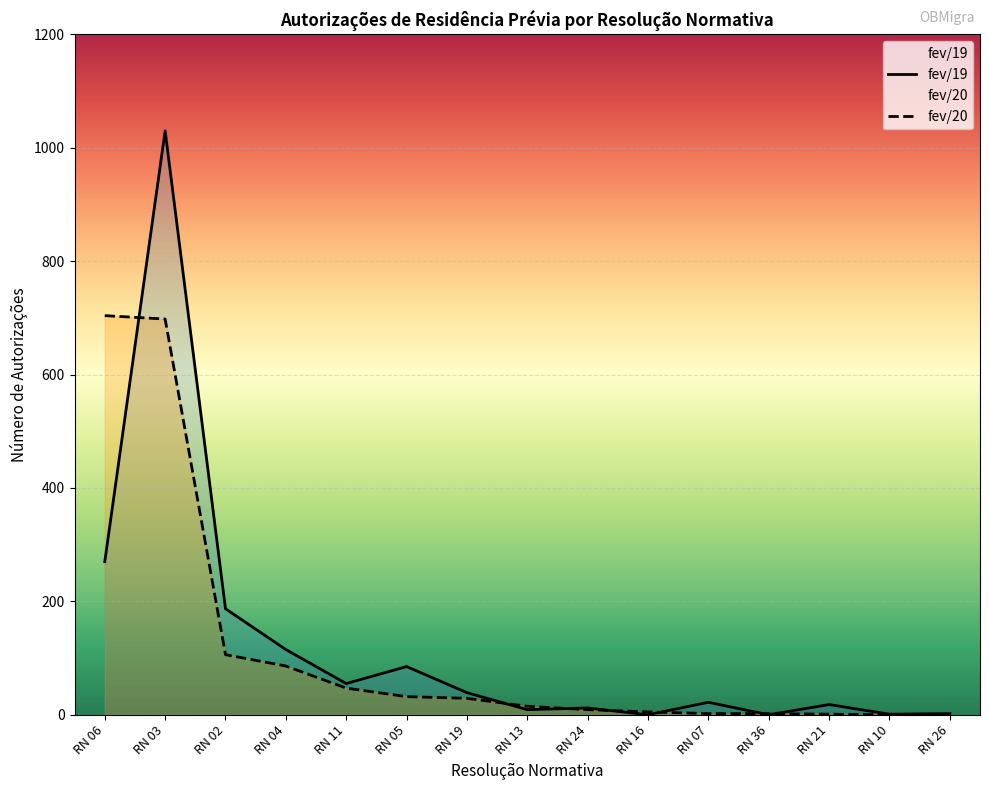

How many positive values does the fev/19 series have?

13